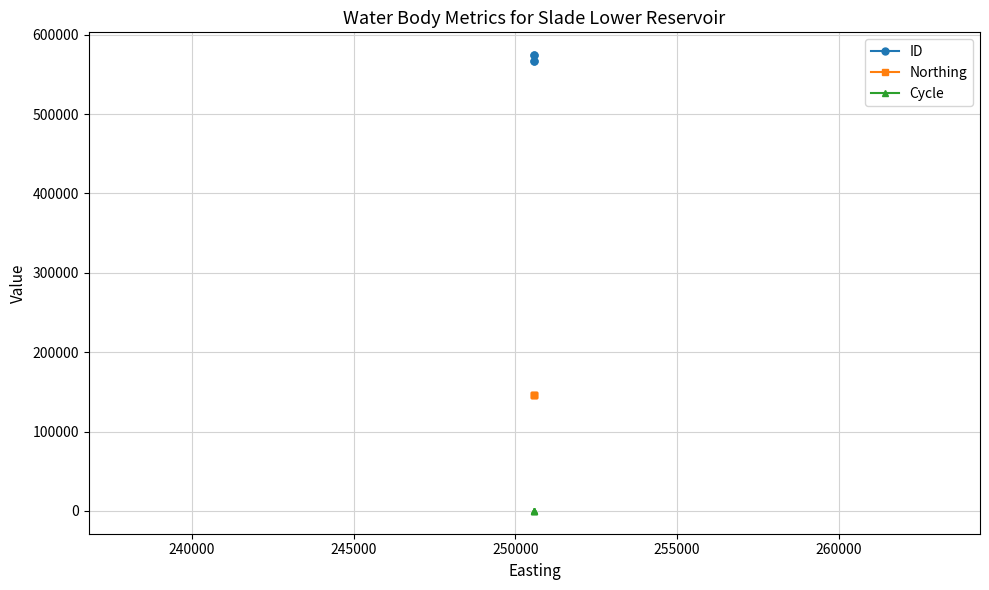

True or false: Cycle has more than 0 points higher than both neighbors.

False